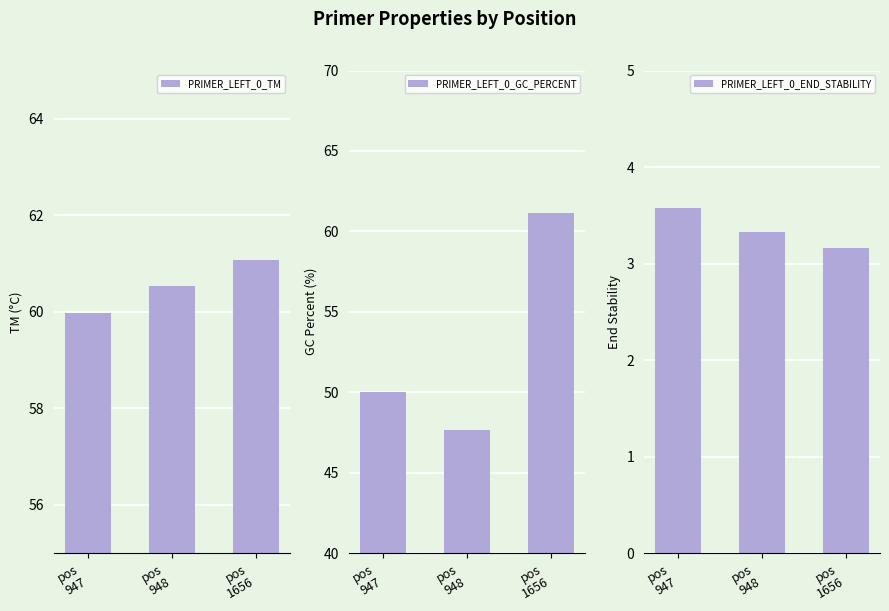

At which label is PRIMER_LEFT_0_GC_PERCENT closest to 54?

pos
947